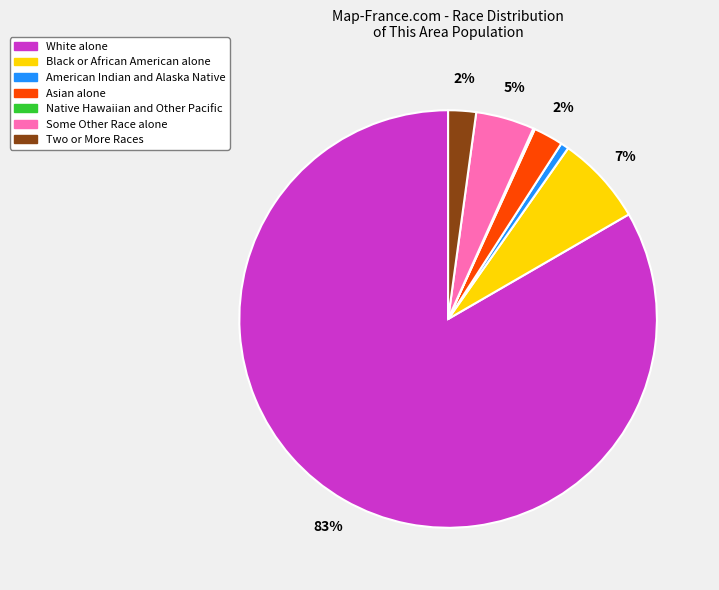

The White alone slice represents 83% of the pie. True or false?

True